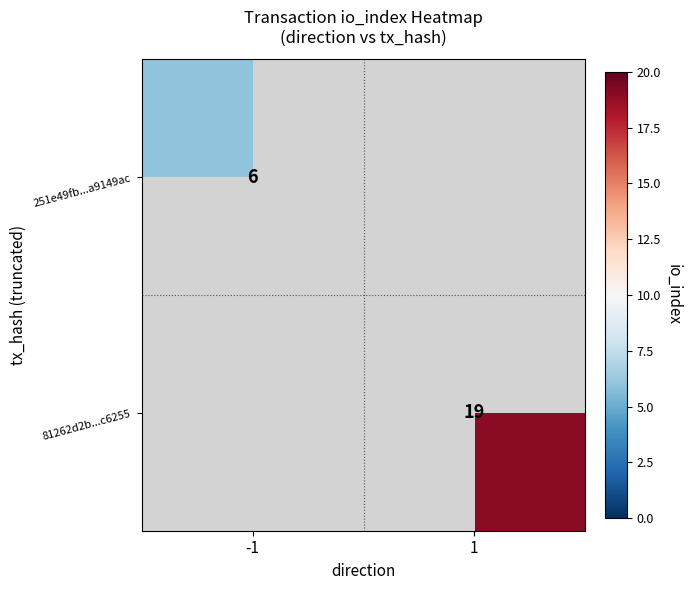

The value of 251e49fb...a9149ac at -1 is 6. True or false?

True